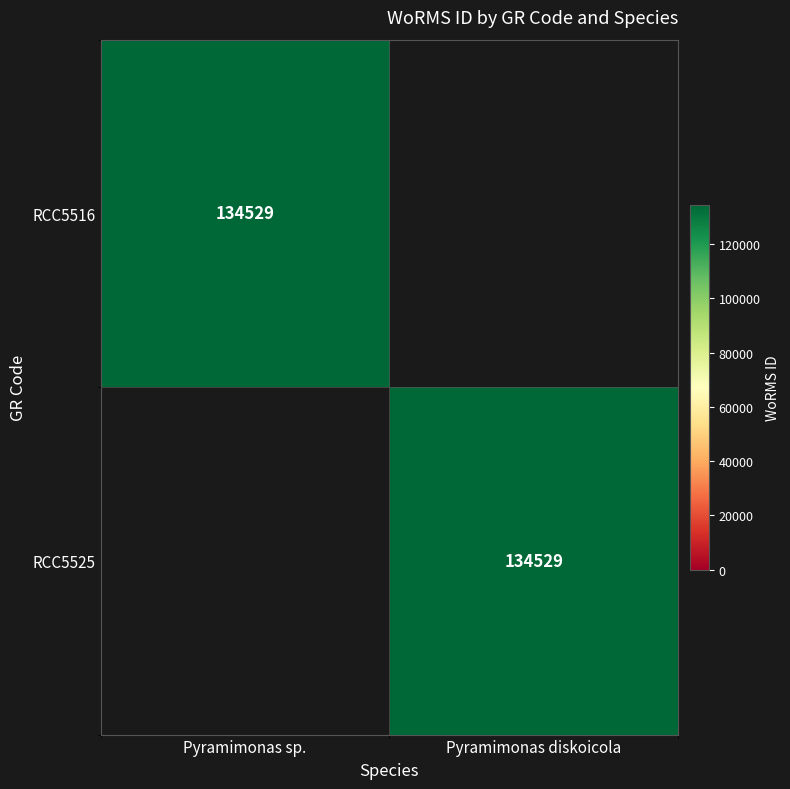

The RCC5525 series shows 217083 at Pyramimonas diskoicola. True or false?

False